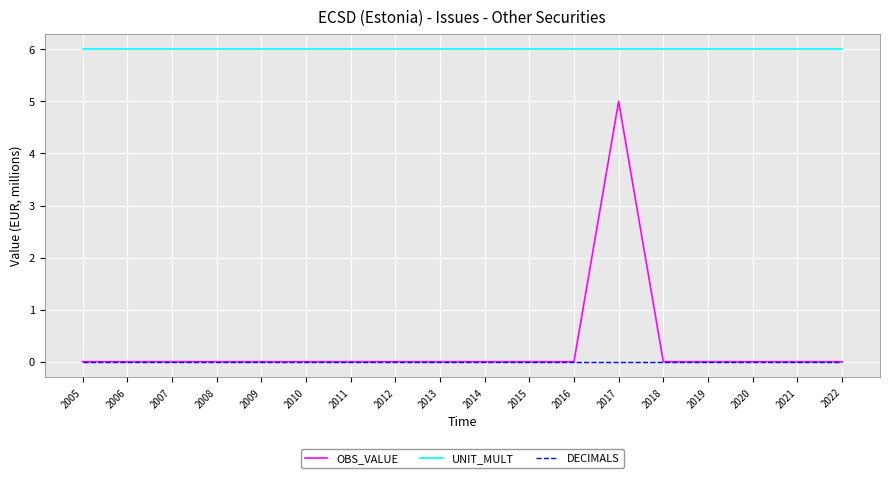

In OBS_VALUE, how many points are higher than both neighbors (excluding endpoints)?

1